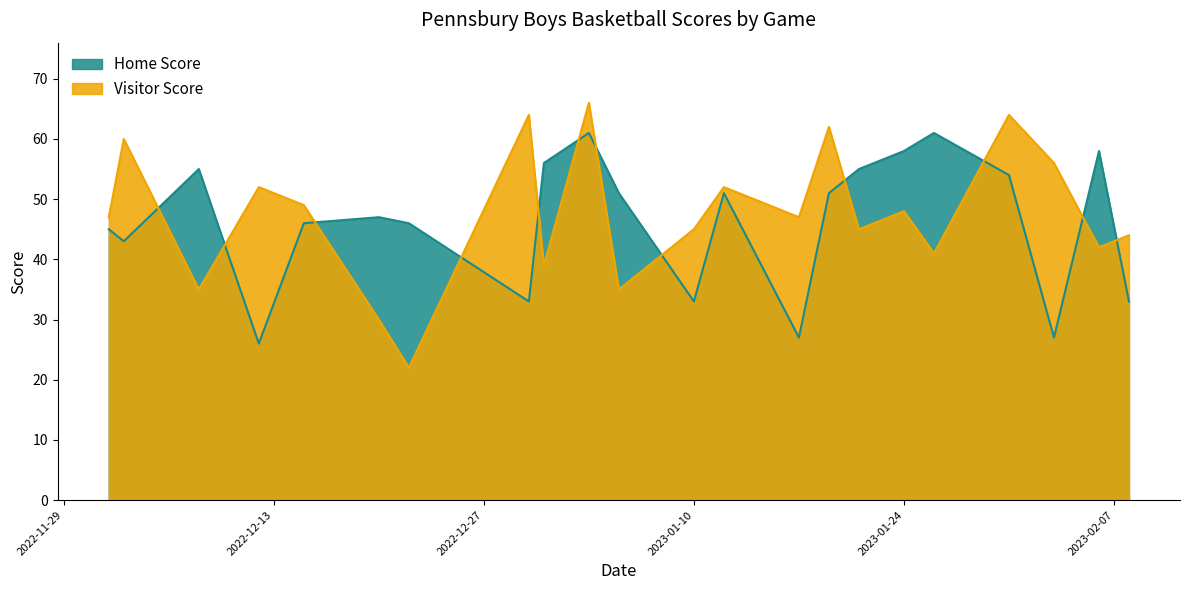

True or false: Home Score and Visitor Score cross at least once.

True